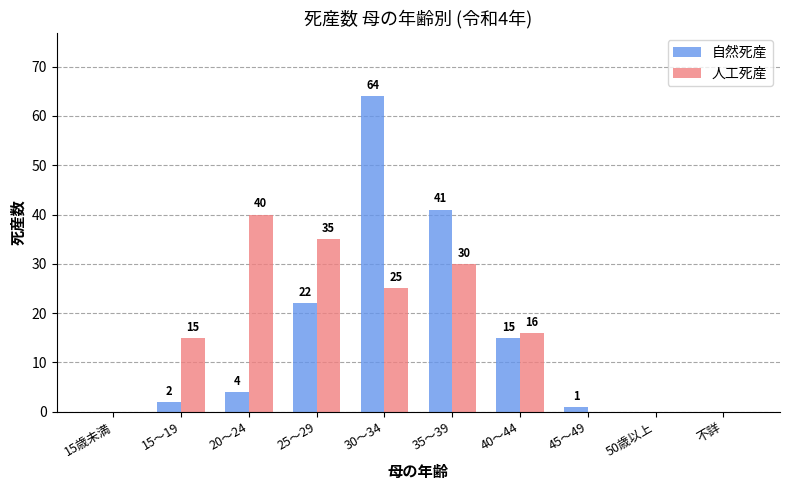

What is the sum of the 自然死産 values at 20～24 and 40～44?

19